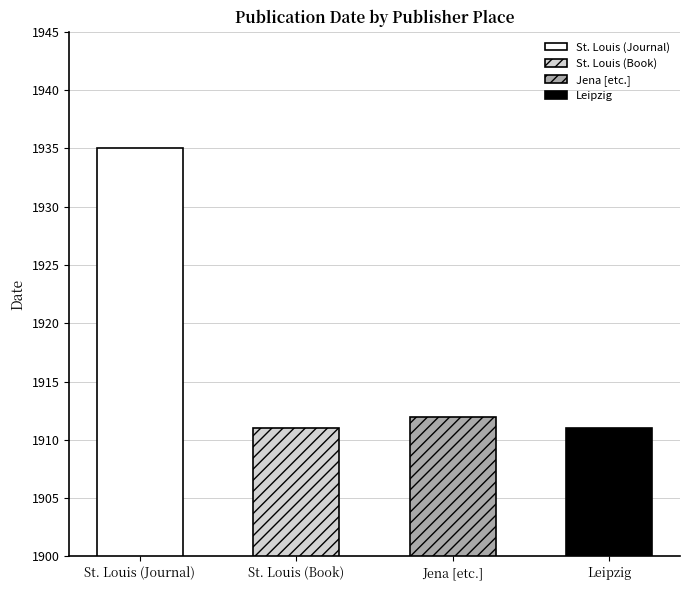

What is the label of the 3rd bar from the left?

Jena [etc.]